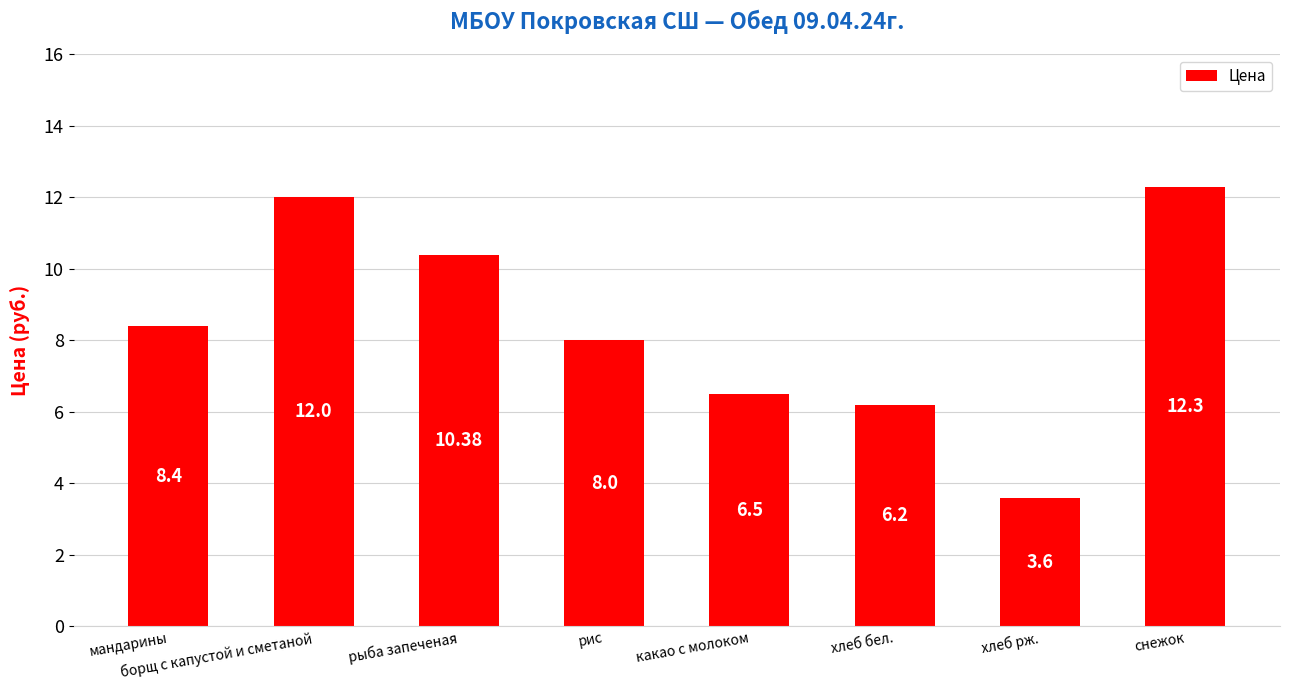

What is the difference between the maximum and minimum values?

8.7